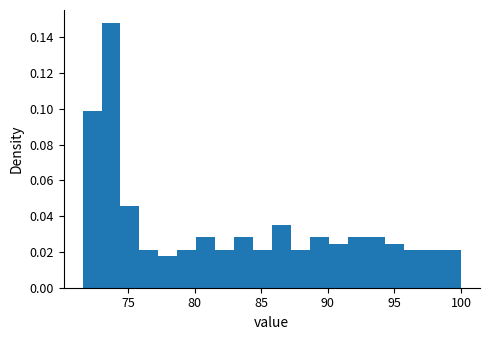

Around what value on the x-axis is the tallest bar? Give the approximate position of its centre, as read against the axis.

73.5